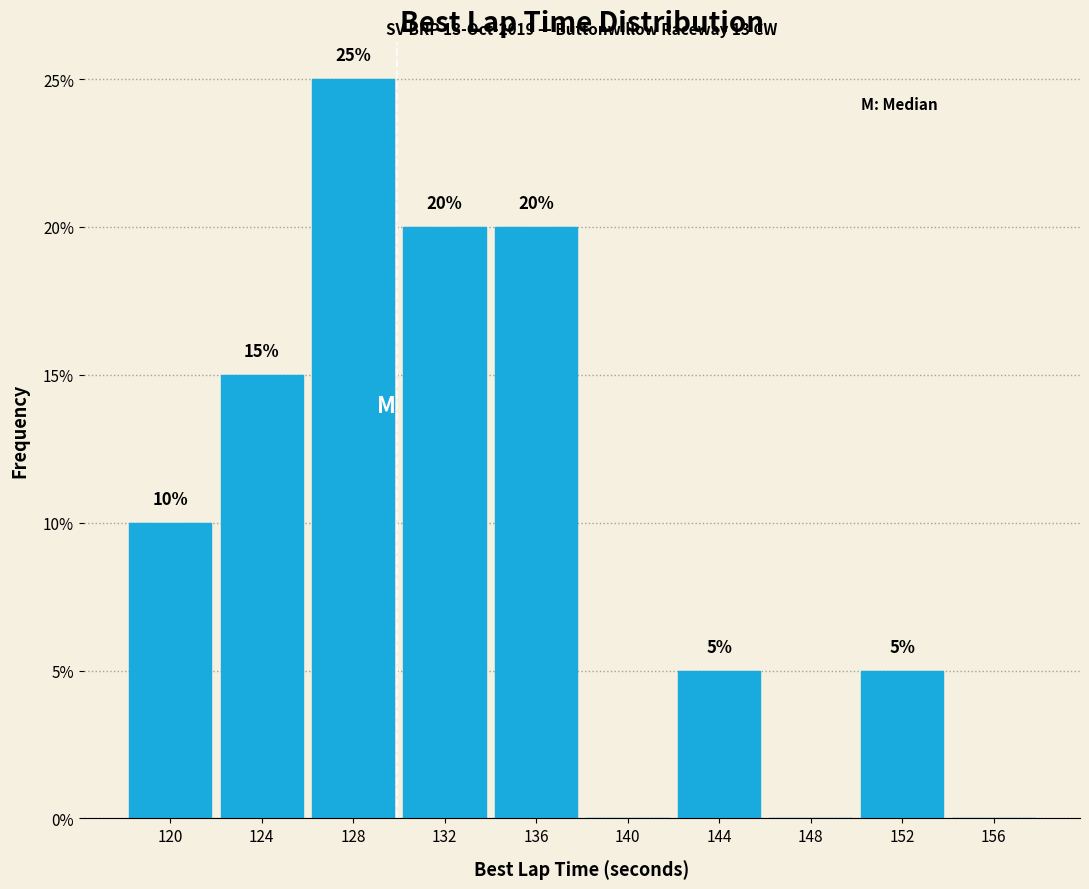

Over which range of the x-axis is the bar tallest?

126 to 130